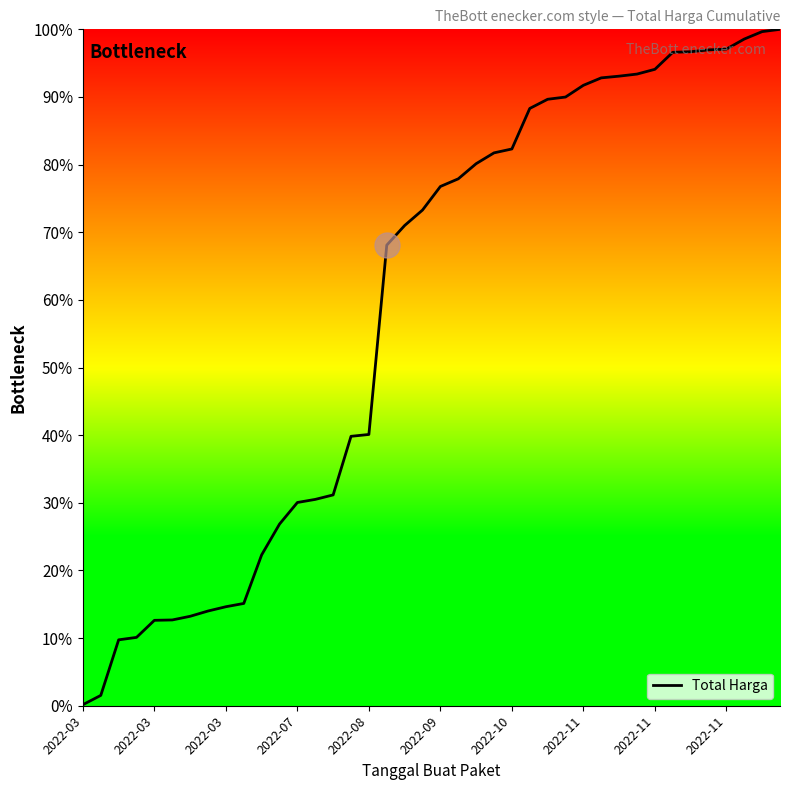

What is the maximum value shown in the chart?

100.0